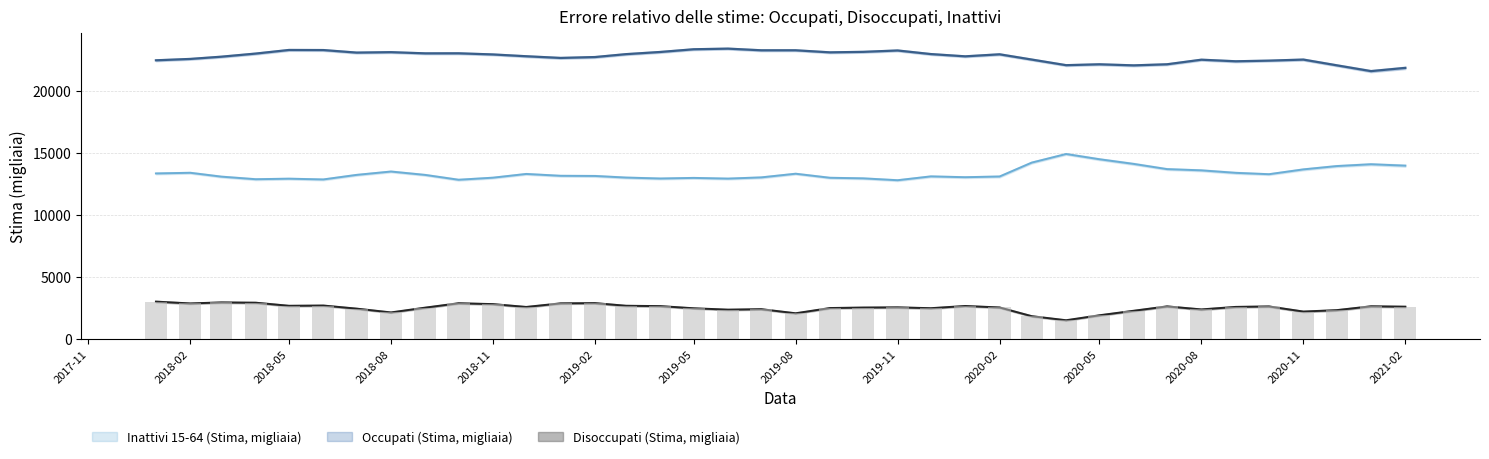

Reading left to right, transcribe all the data shown in this chart.

Occupati (Stima, migliaia): 2018-01=22469	2018-02=22580	2018-03=22760	2018-04=23011	2018-05=23302	2018-06=23295	2018-07=23090	2018-08=23125	2018-09=23029	2018-10=23033	2018-11=22941	2018-12=22796	2019-01=22660	2019-02=22731	2019-03=22965	2019-04=23141	2019-05=23359	2019-06=23410	2019-07=23276	2019-08=23277	2019-09=23110	2019-10=23150	2019-11=23261	2019-12=22971	2020-01=22789	2020-02=22952	2020-03=22529	2020-04=22076	2020-05=22147	2020-06=22060	2020-07=22148	2020-08=22517	2020-09=22390	2020-10=22442	2020-11=22527	2020-12=22067	2021-01=21597	2021-02=21858
Disoccupati (Stima, migliaia): 2018-01=3017	2018-02=2871	2018-03=2953	2018-04=2929	2018-05=2681	2018-06=2701	2018-07=2452	2018-08=2146	2018-09=2533	2018-10=2886	2018-11=2816	2018-12=2587	2019-01=2877	2019-02=2896	2019-03=2683	2019-04=2654	2019-05=2481	2019-06=2369	2019-07=2408	2019-08=2078	2019-09=2500	2019-10=2539	2019-11=2555	2019-12=2487	2020-01=2665	2020-02=2546	2020-03=1843	2020-04=1516	2020-05=1915	2020-06=2281	2020-07=2633	2020-08=2388	2020-09=2591	2020-10=2629	2020-11=2216	2020-12=2329	2021-01=2640	2021-02=2608
Inattivi 15-64 (Stima, migliaia): 2018-01=13349	2018-02=13402	2018-03=13091	2018-04=12883	2018-05=12926	2018-06=12865	2018-07=13232	2018-08=13503	2018-09=13229	2018-10=12840	2018-11=13007	2018-12=13308	2019-01=13159	2019-02=13146	2019-03=13016	2019-04=12940	2019-05=12989	2019-06=12932	2019-07=13030	2019-08=13326	2019-09=12999	2019-10=12953	2019-11=12802	2019-12=13111	2020-01=13045	2020-02=13102	2020-03=14223	2020-04=14916	2020-05=14494	2020-06=14117	2020-07=13698	2020-08=13598	2020-09=13397	2020-10=13287	2020-11=13675	2020-12=13942	2021-01=14090	2021-02=13976